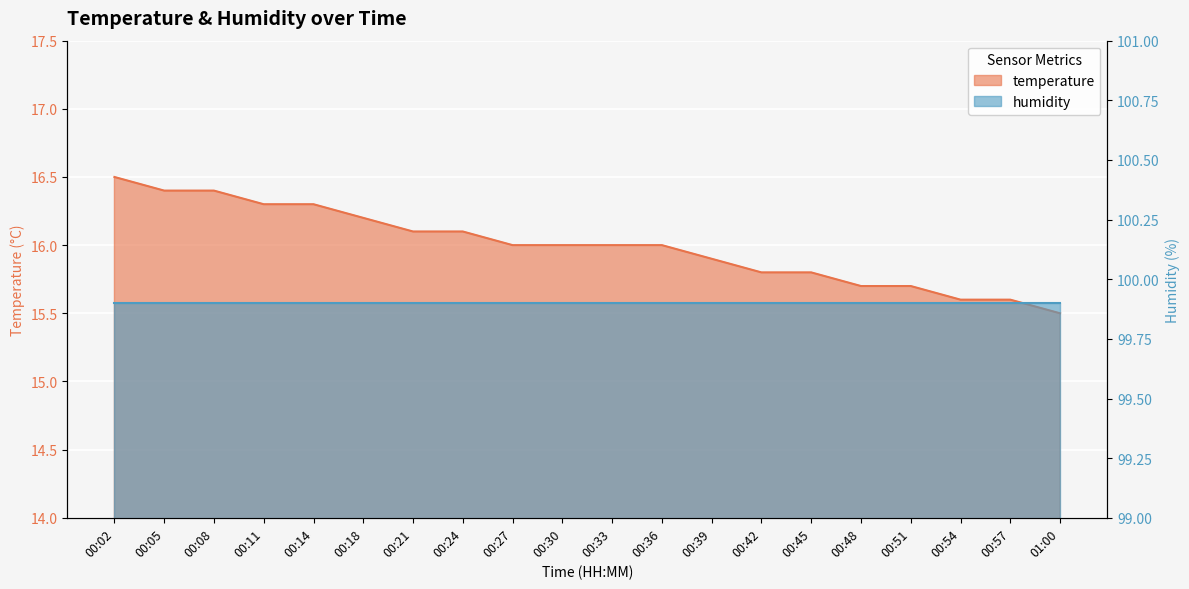

What is the approximate value at 00:05?

16.4